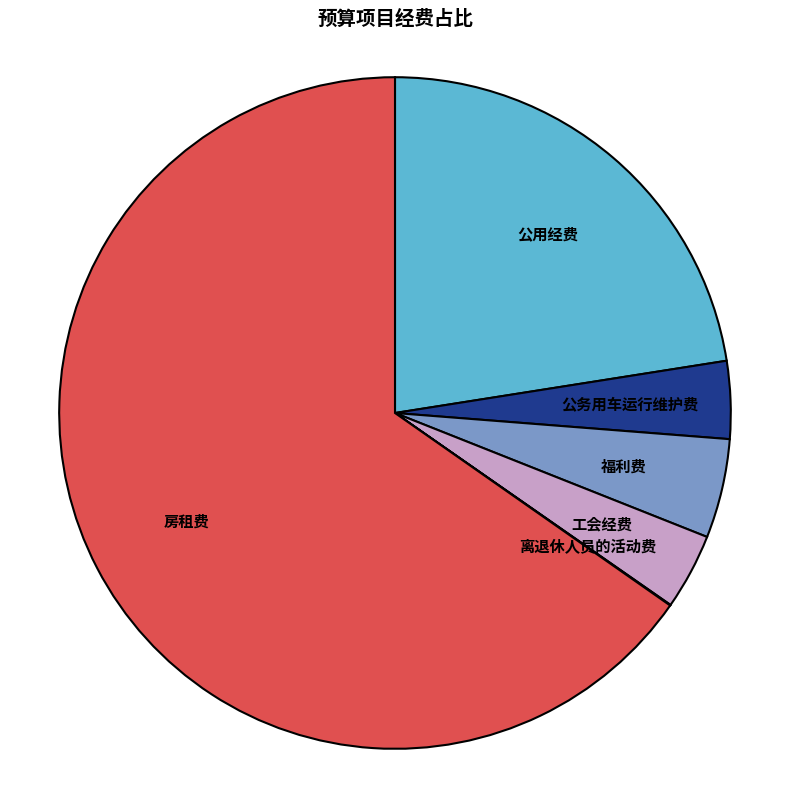

Which category has the biggest portion of the pie?

房租费